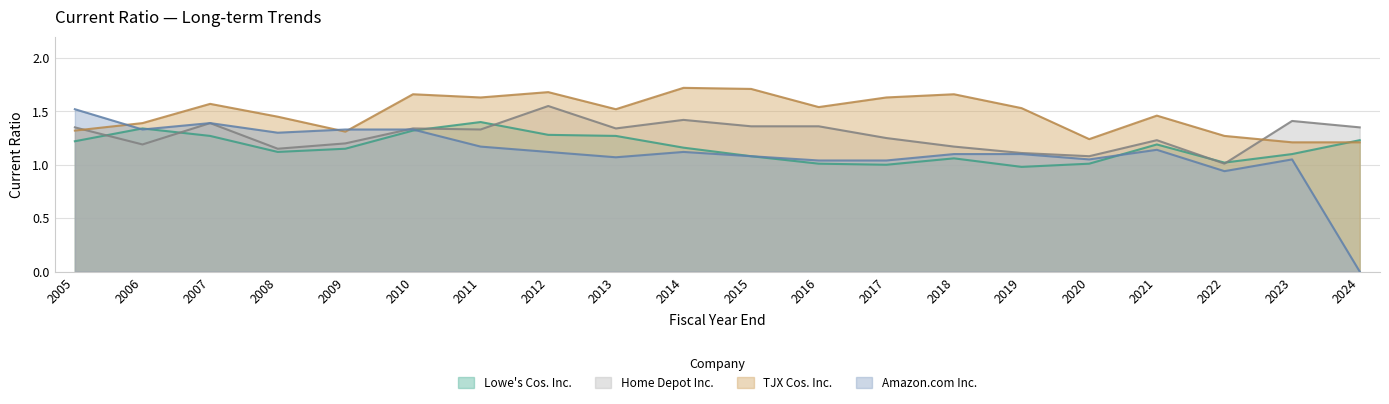

Reading left to right, transcribe all the data shown in this chart.

Lowe's Cos. Inc.: 1.2	1.3	1.3	1.1	1.1	1.3	1.4	1.3	1.3	1.2	1.1	1.0	1.0	1.1	1.0	1.0	1.2	1.0	1.1	1.2
Home Depot Inc.: 1.4	1.2	1.4	1.1	1.2	1.3	1.3	1.6	1.3	1.4	1.4	1.4	1.2	1.2	1.1	1.1	1.2	1.0	1.4	1.4
TJX Cos. Inc.: 1.3	1.4	1.6	1.4	1.3	1.7	1.6	1.7	1.5	1.7	1.7	1.5	1.6	1.7	1.5	1.2	1.5	1.3	1.2	1.2
Amazon.com Inc.: 1.5	1.3	1.4	1.3	1.3	1.3	1.2	1.1	1.1	1.1	1.1	1.0	1.0	1.1	1.1	1.1	1.1	0.9	1.1	0.0